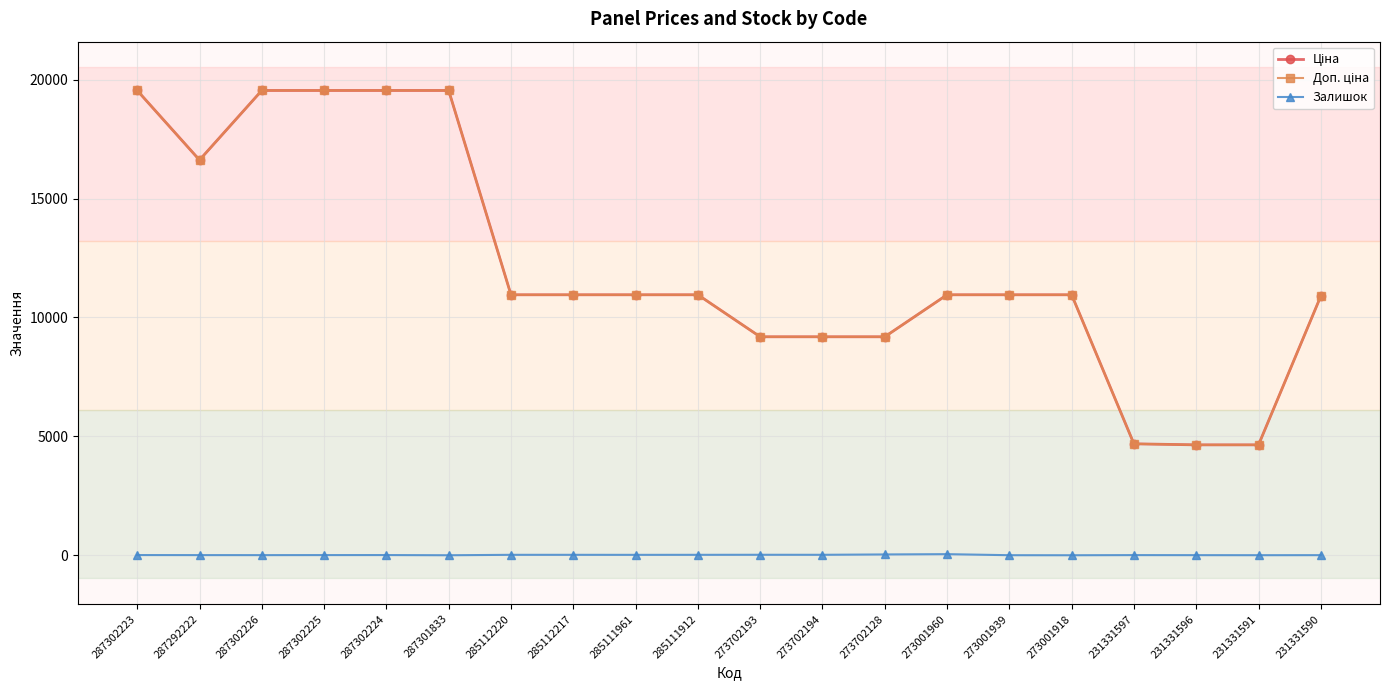

In Залишок, how many points are lower than both neighbors (excluding endpoints)?

6